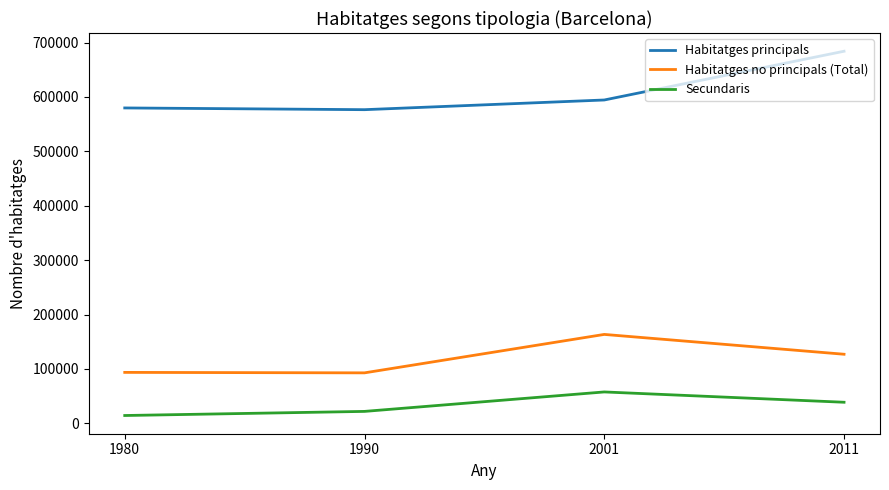

What is the greatest value displayed?

684078